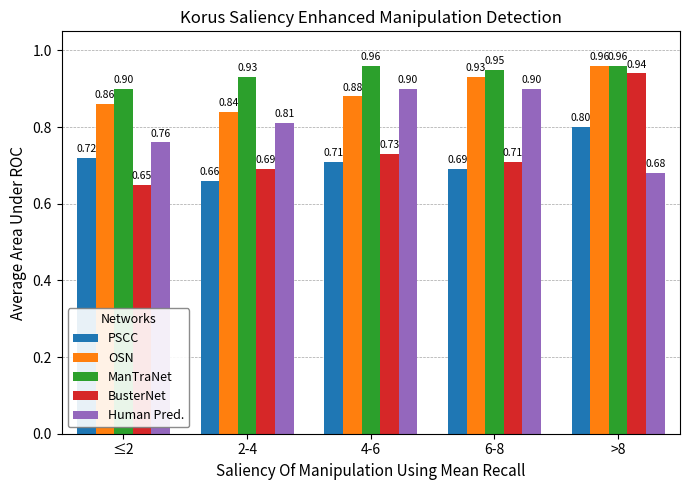

What position from the left is 6-8?

4